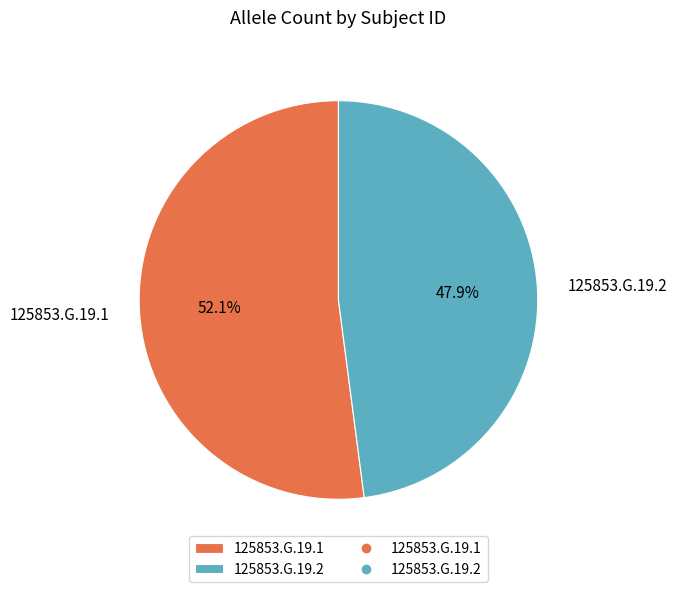

The 125853.G.19.2 slice represents 48% of the pie. True or false?

True